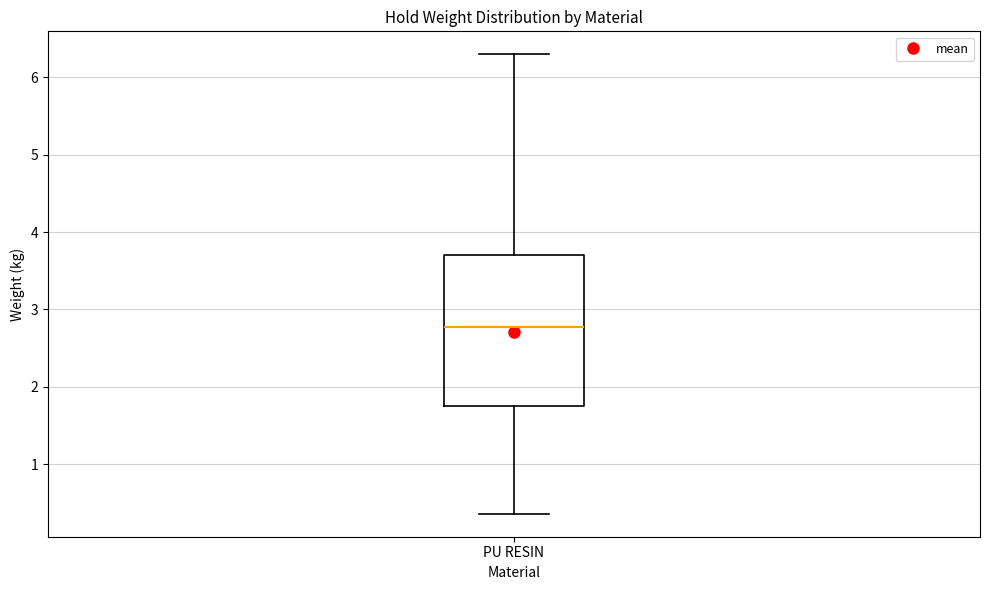

Where is the lower edge of the box for PU RESIN on the y-axis? The values are not printed on the chart, so give them approximately, as read against the axis.

1.8